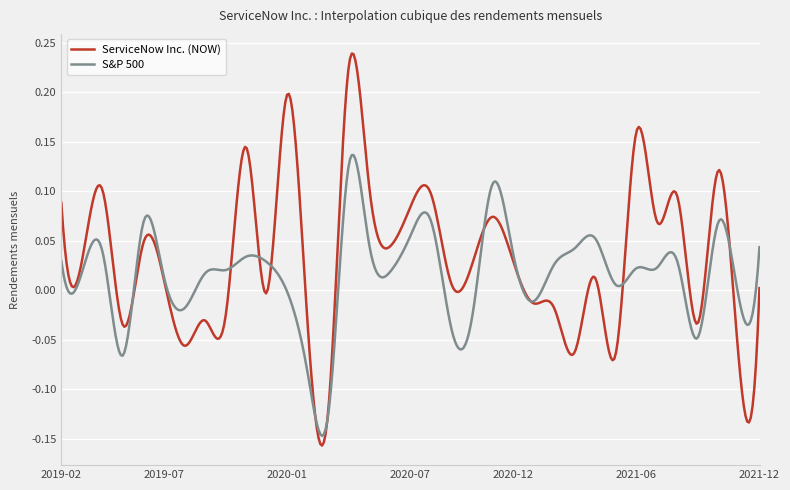

Rank the series by their maximum value, from lowest to highest.

S&P 500, ServiceNow Inc. (NOW)